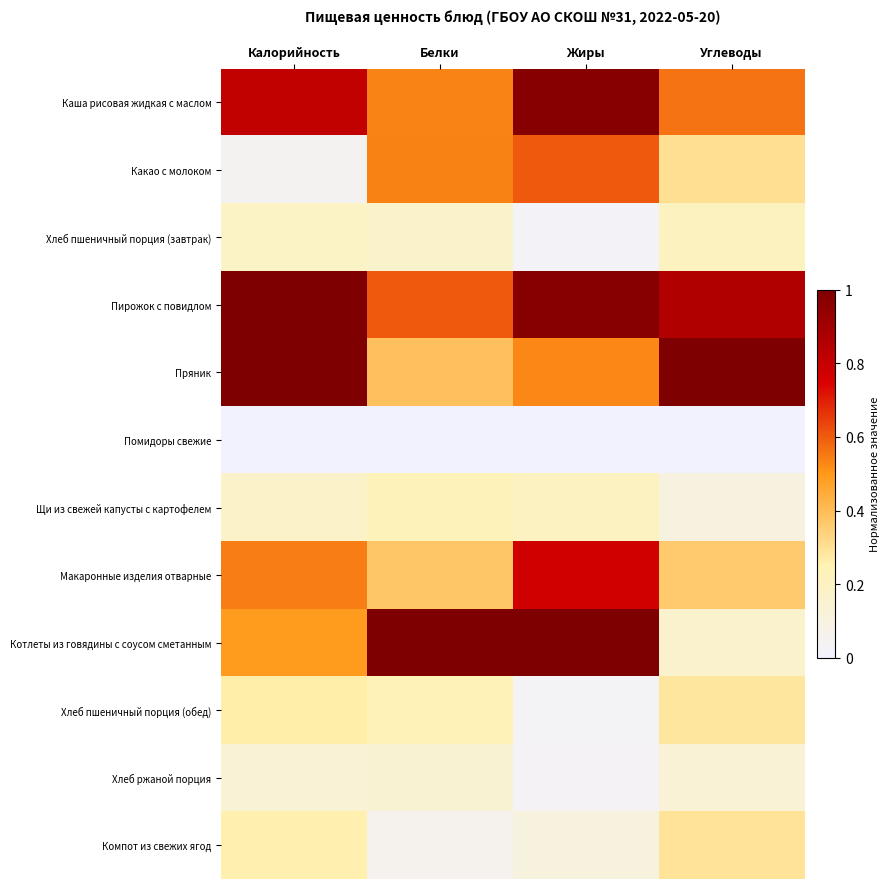

Reading left to right, what are all the values shown in this chart?

Каша рисовая жидкая с маслом: Калорийность=0.8	Белки=0.5	Жиры=1.0	Углеводы=0.6
Какао с молоком: Калорийность=0.0	Белки=0.5	Жиры=0.6	Углеводы=0.3
Хлеб пшеничный порция (завтрак): Калорийность=0.2	Белки=0.2	Жиры=0.0	Углеводы=0.2
Пирожок с повидлом: Калорийность=1.0	Белки=0.6	Жиры=1.0	Углеводы=0.9
Пряник: Калорийность=1.0	Белки=0.4	Жиры=0.5	Углеводы=1.0
Помидоры свежие: Калорийность=0.0	Белки=0.0	Жиры=0.0	Углеводы=0.0
Щи из свежей капусты с картофелем: Калорийность=0.2	Белки=0.2	Жиры=0.2	Углеводы=0.1
Макаронные изделия отварные: Калорийность=0.5	Белки=0.4	Жиры=0.8	Углеводы=0.4
Котлеты из говядины с соусом сметанным: Калорийность=0.5	Белки=1.0	Жиры=1.0	Углеводы=0.2
Хлеб пшеничный порция (обед): Калорийность=0.3	Белки=0.2	Жиры=0.0	Углеводы=0.3
Хлеб ржаной порция: Калорийность=0.1	Белки=0.1	Жиры=0.0	Углеводы=0.1
Компот из свежих ягод: Калорийность=0.3	Белки=0.1	Жиры=0.1	Углеводы=0.3